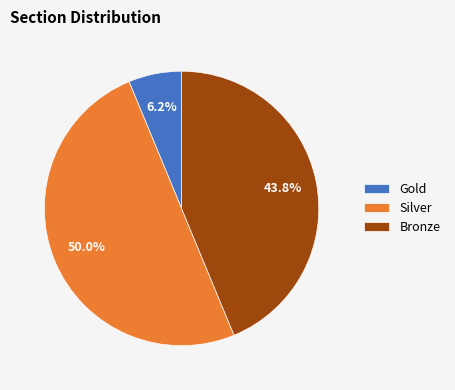

Between Silver and Gold, which is larger?

Silver